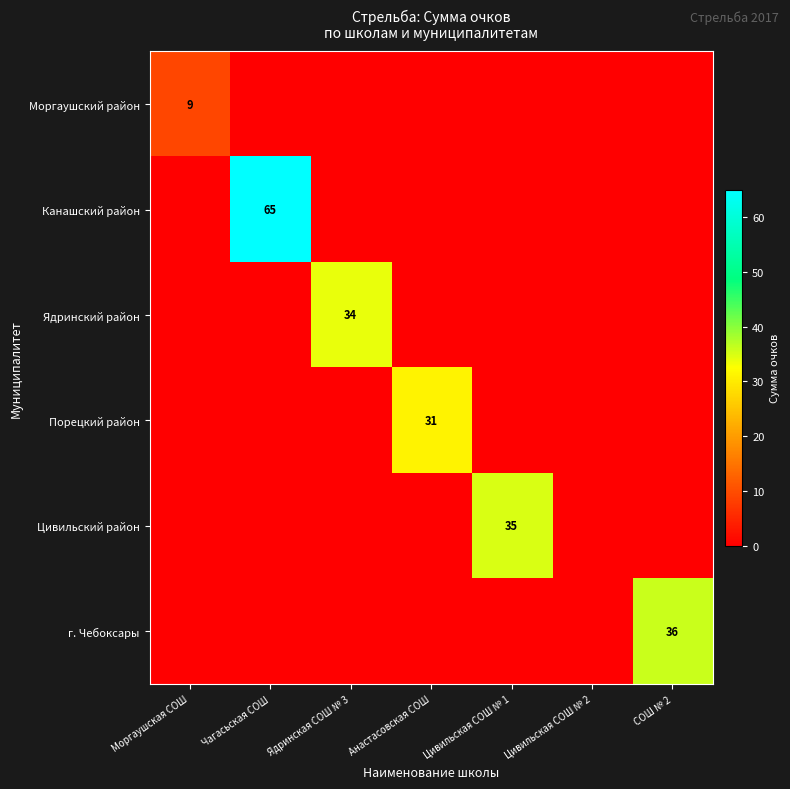

Is it true that Моргаушский район equals 0 at Цивильская СОШ № 2?

True